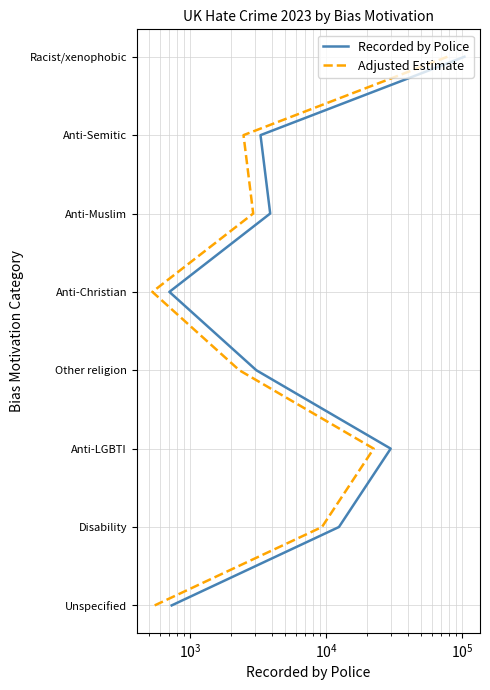

True or false: Recorded by Police and Adjusted Estimate intersect in this chart.

False